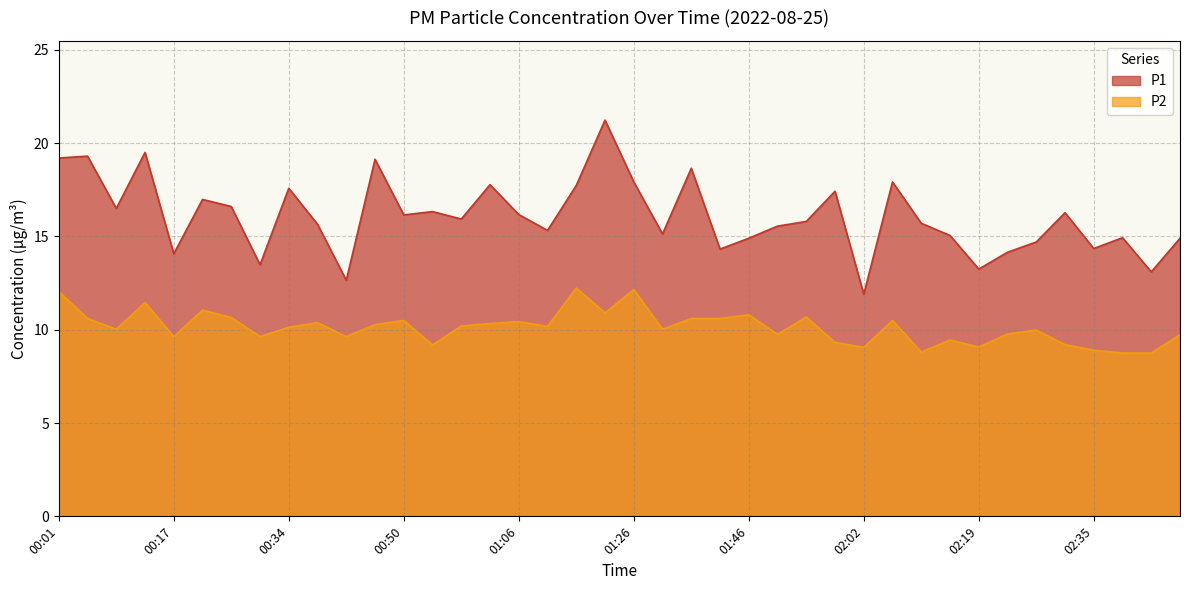

Which series changed the most between 01:02 and 02:19?

P1